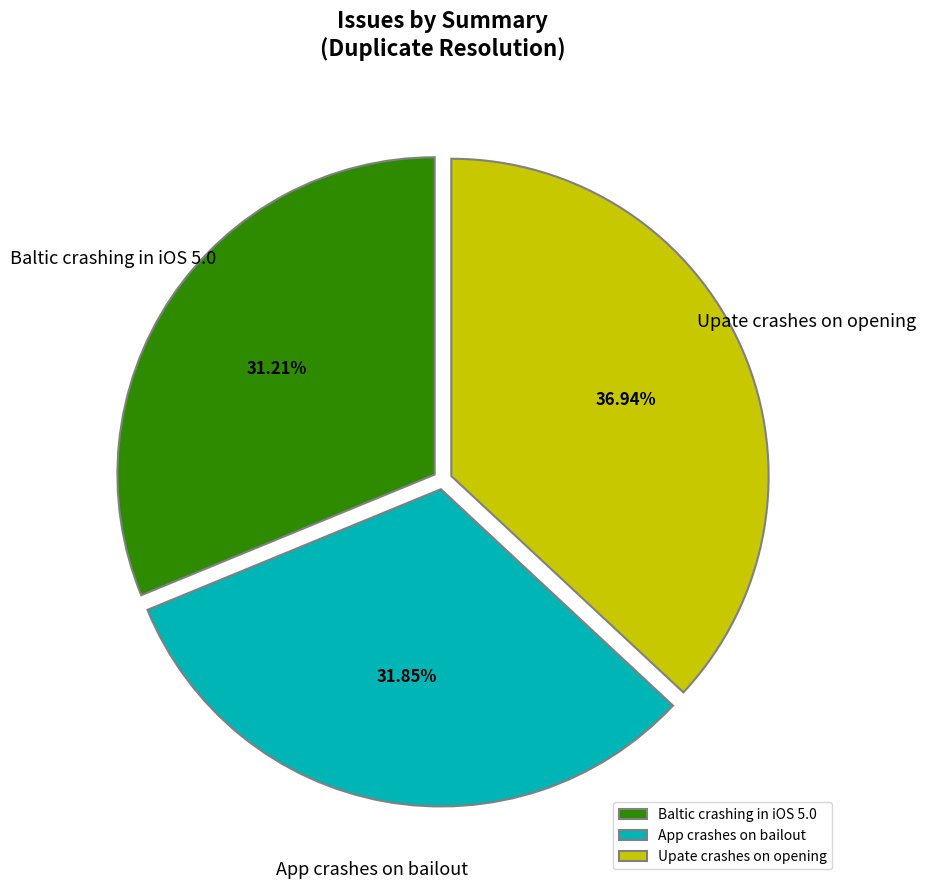

Is it true that Baltic crashing in iOS 5.0 is 31% of the pie?

True